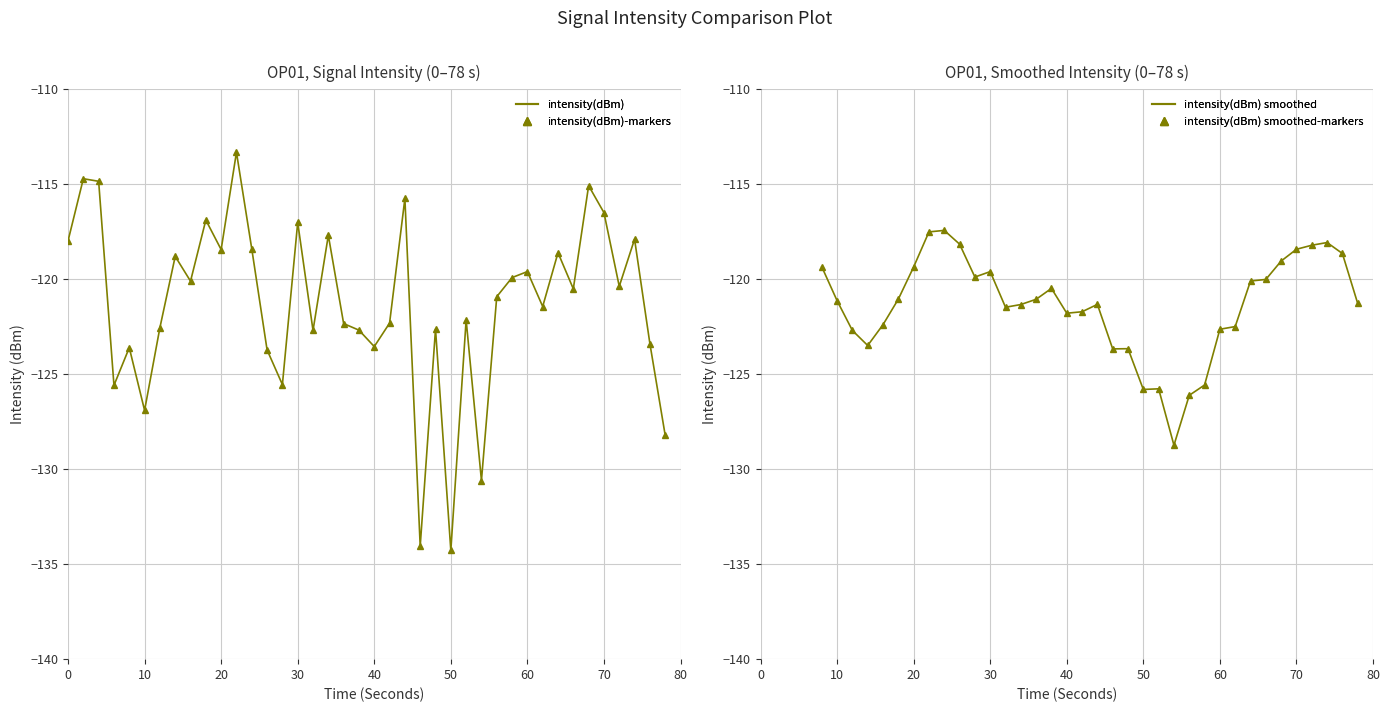

What is the greatest value displayed?

-113.3